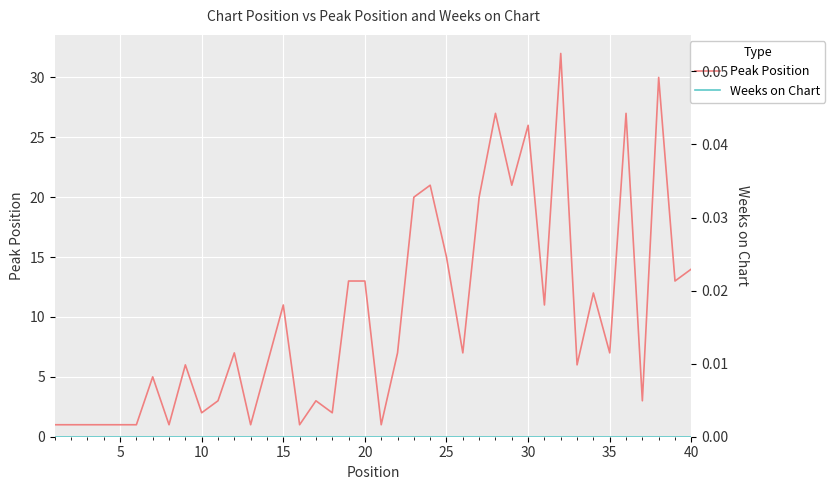

How many interior local valleys does the Peak Position series have?

13